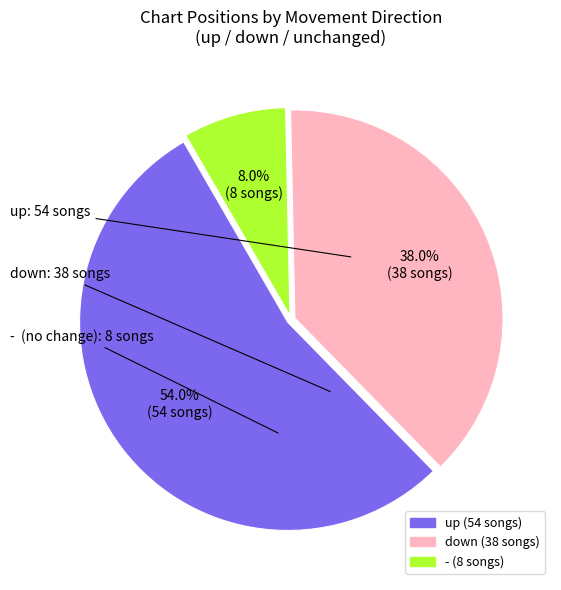

Which category has the biggest portion of the pie?

up